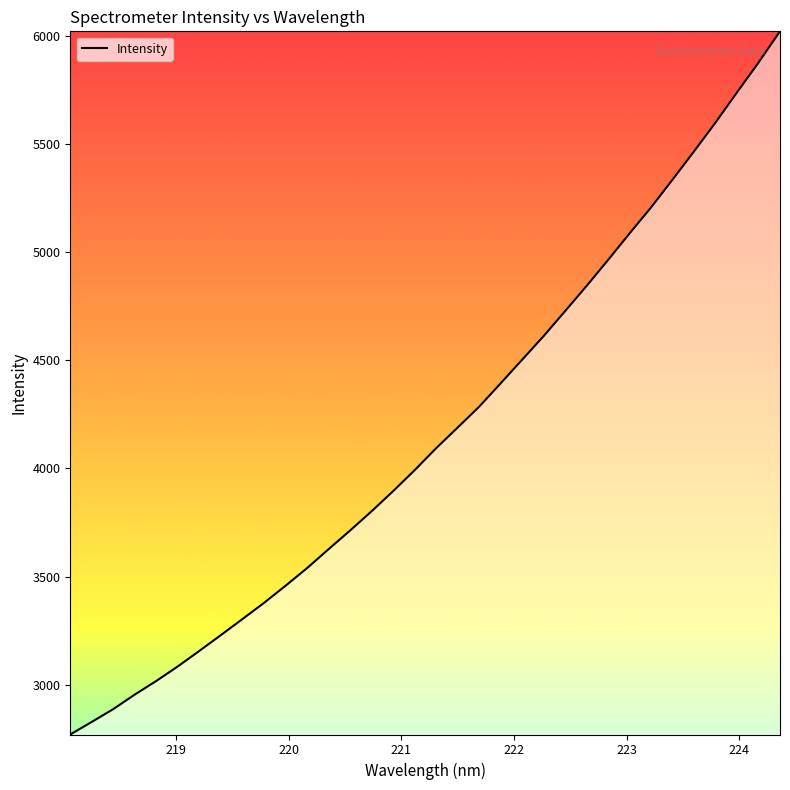

What is the minimum value shown in the chart?

2769.8